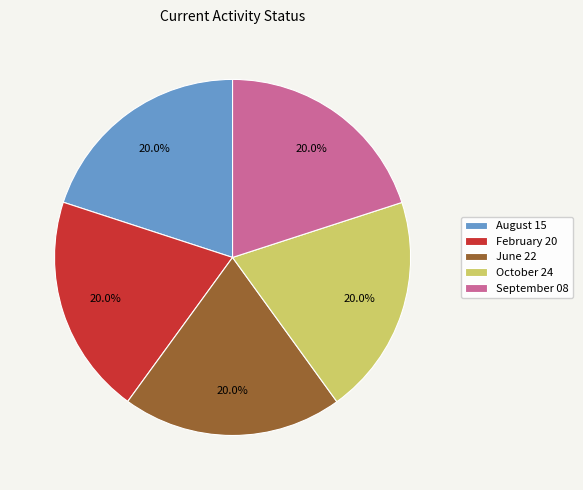

True or false: June 22 accounts for 11% of the total.

False